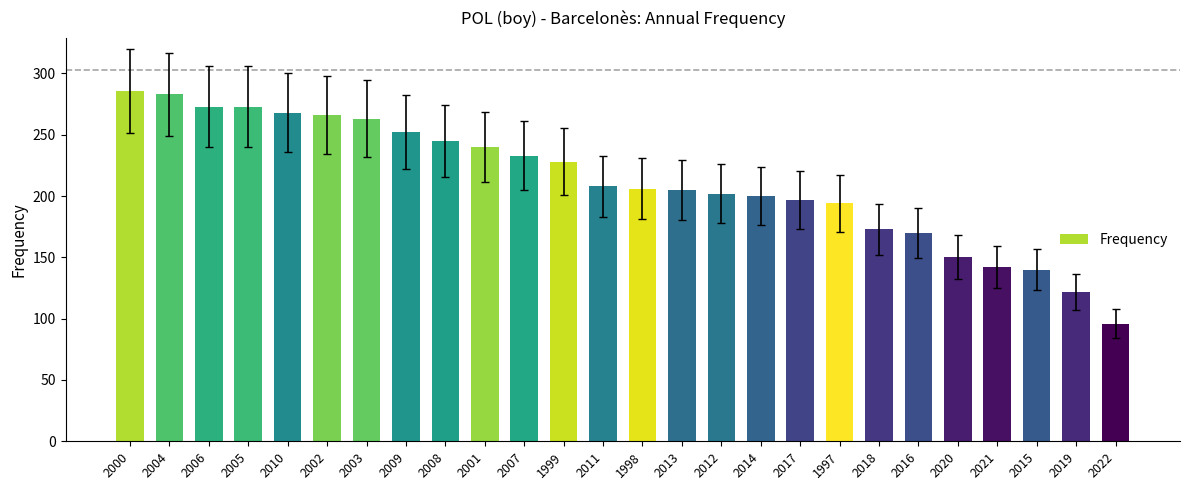

What position from the right is 2010?

22